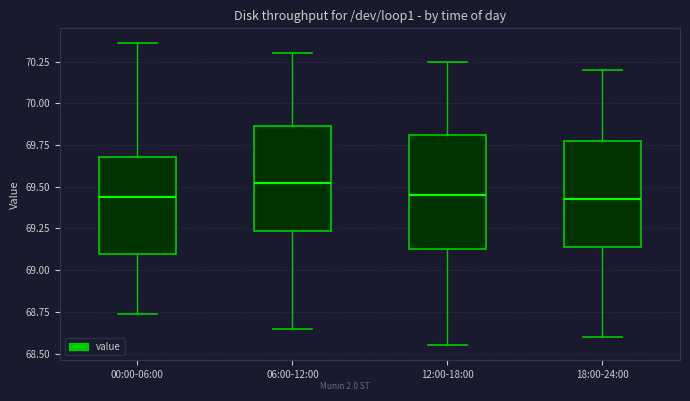

Reading left to right, transcribe this box plot: for each box, give where its median line is, the range the box spans, and where its two whiskers end, as read against the y-axis. The values are not printed on the chart, so give them approximately, as read against the axis.

00:00-06:00: median 69.45, box 69.10 to 69.70, whiskers 68.75 to 70.35
06:00-12:00: median 69.55, box 69.25 to 69.85, whiskers 68.65 to 70.30
12:00-18:00: median 69.45, box 69.15 to 69.80, whiskers 68.55 to 70.25
18:00-24:00: median 69.45, box 69.15 to 69.80, whiskers 68.60 to 70.20